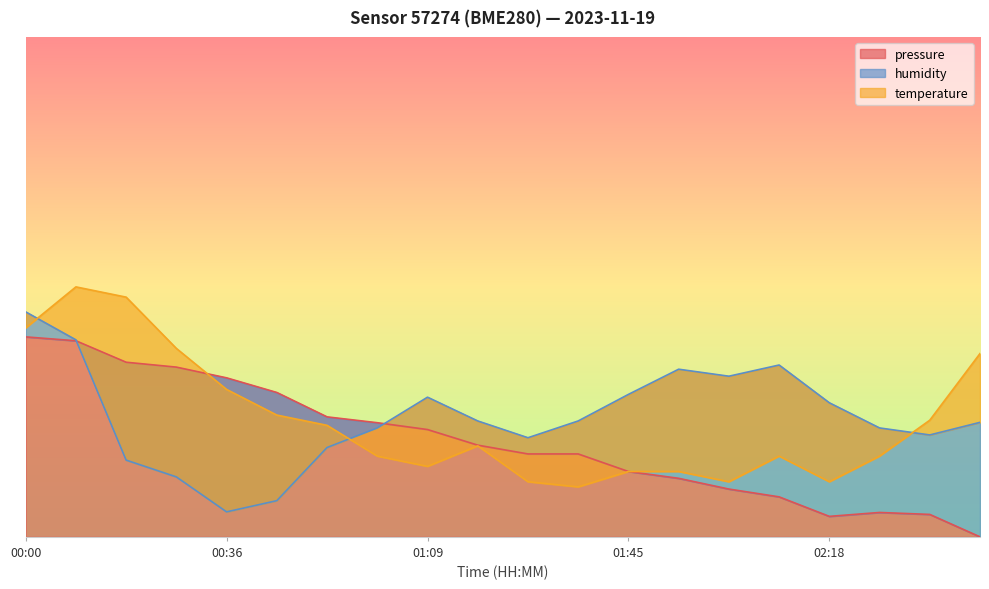

What position from the right is 01:00?

13